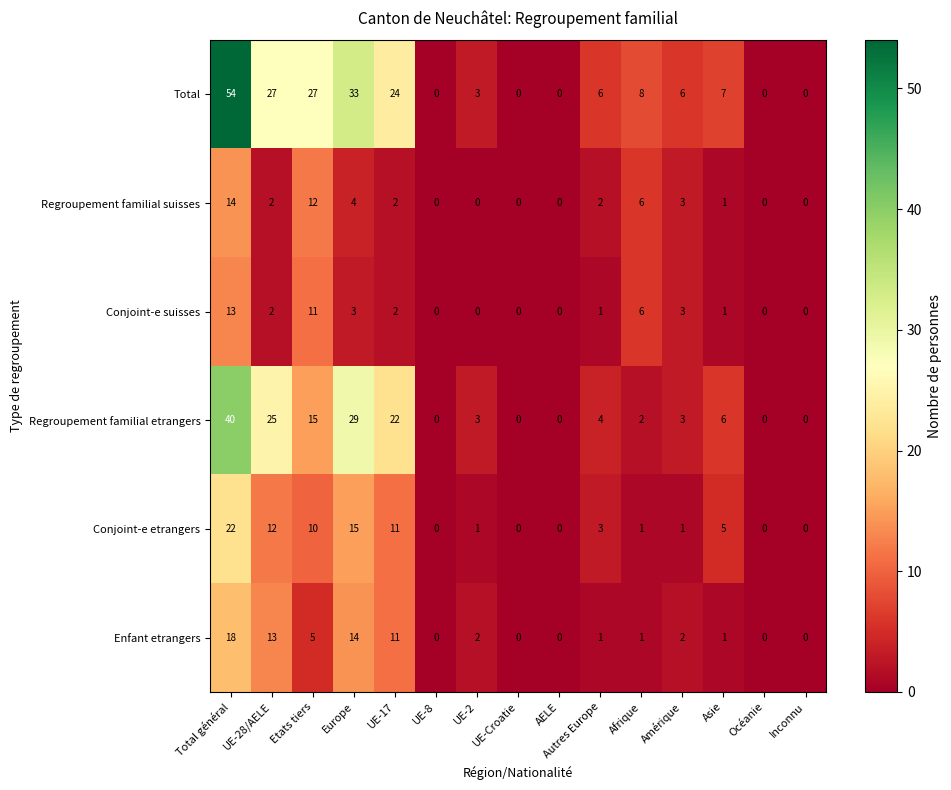

At which category is the sum across all series the highest?

Total général